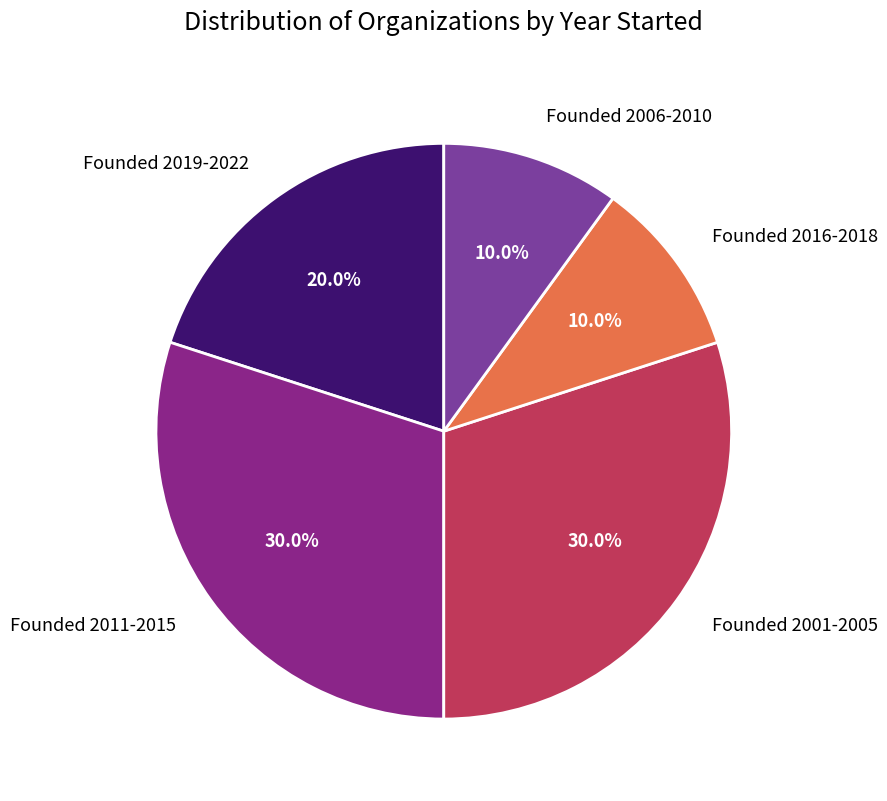

What percentage do Founded 2019-2022 and Founded 2016-2018 together represent?

30.0%